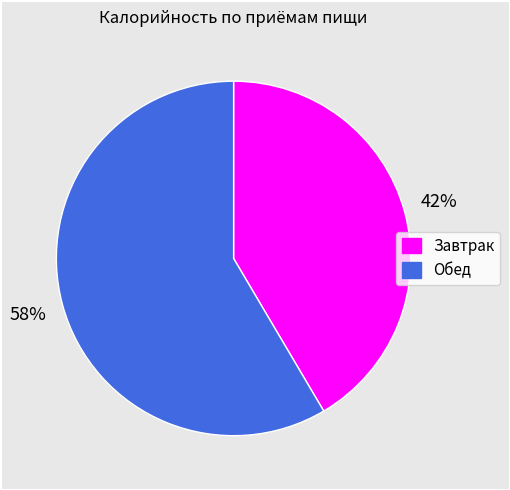

How many slices are in this pie chart?

2